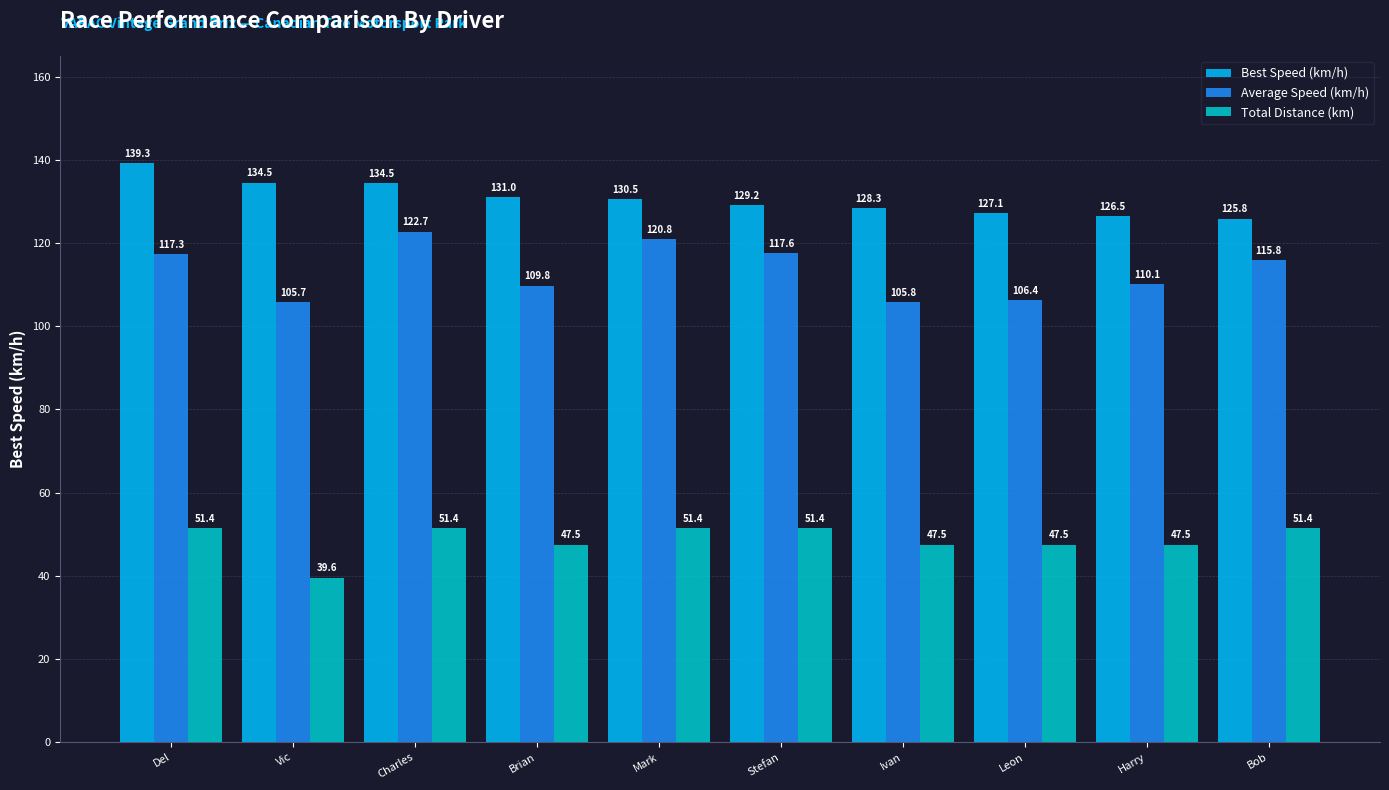

At which label does Average Speed (km/h) first exceed 115?

Del